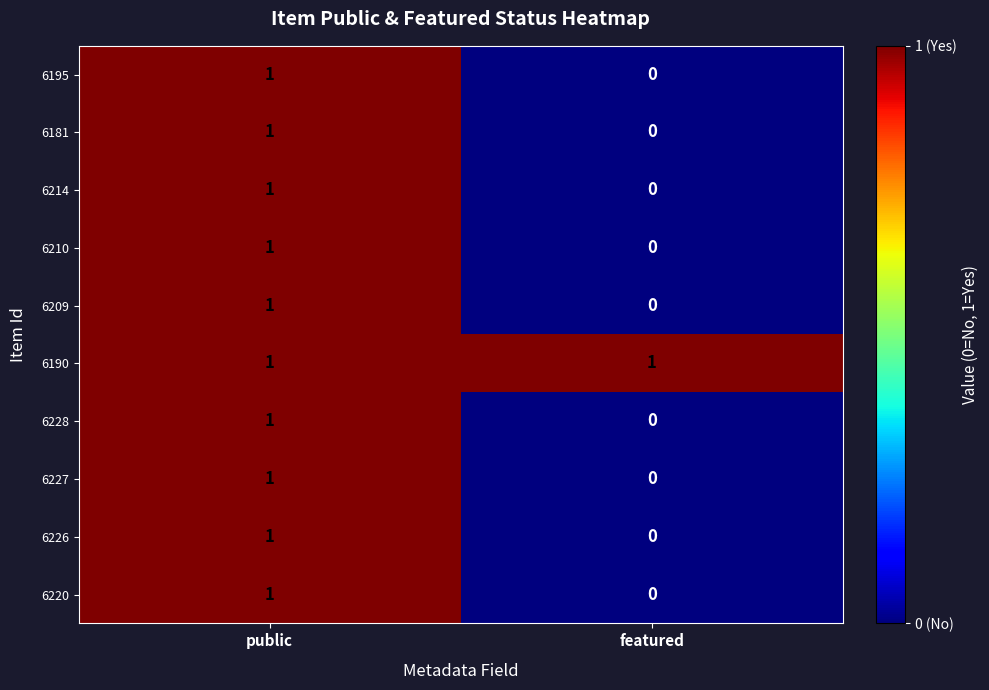

At which label does 6181 reach its peak?

public